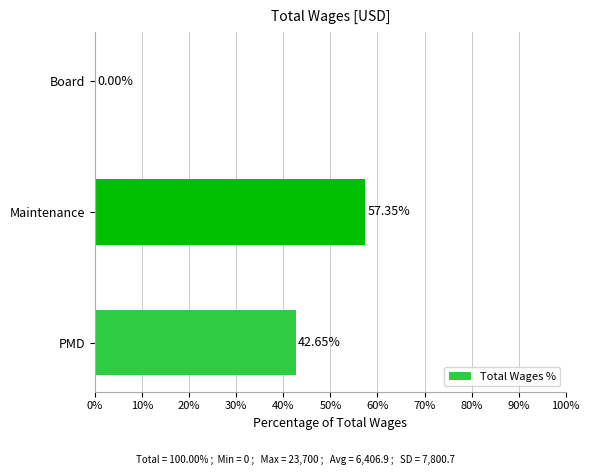

Between Board and Maintenance, which is larger?

Maintenance